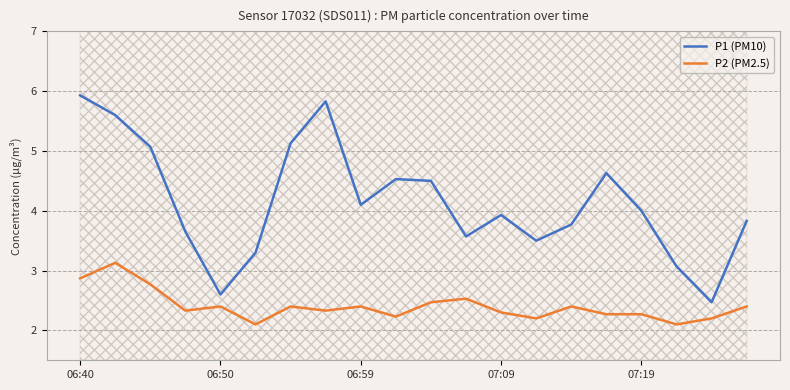

In P2 (PM2.5), how many points are higher than both neighbors (excluding endpoints)?

6